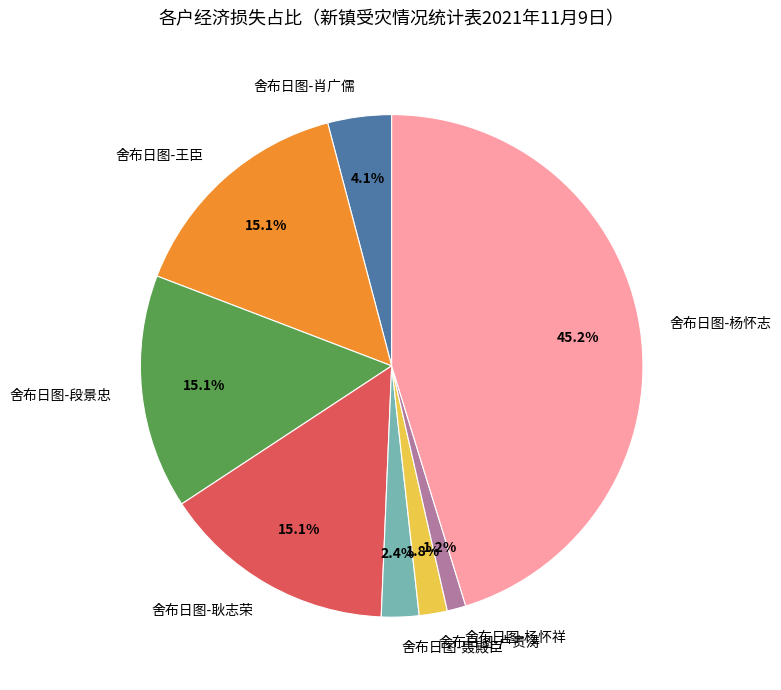

Which slice is the largest?

舍布日图-杨怀志